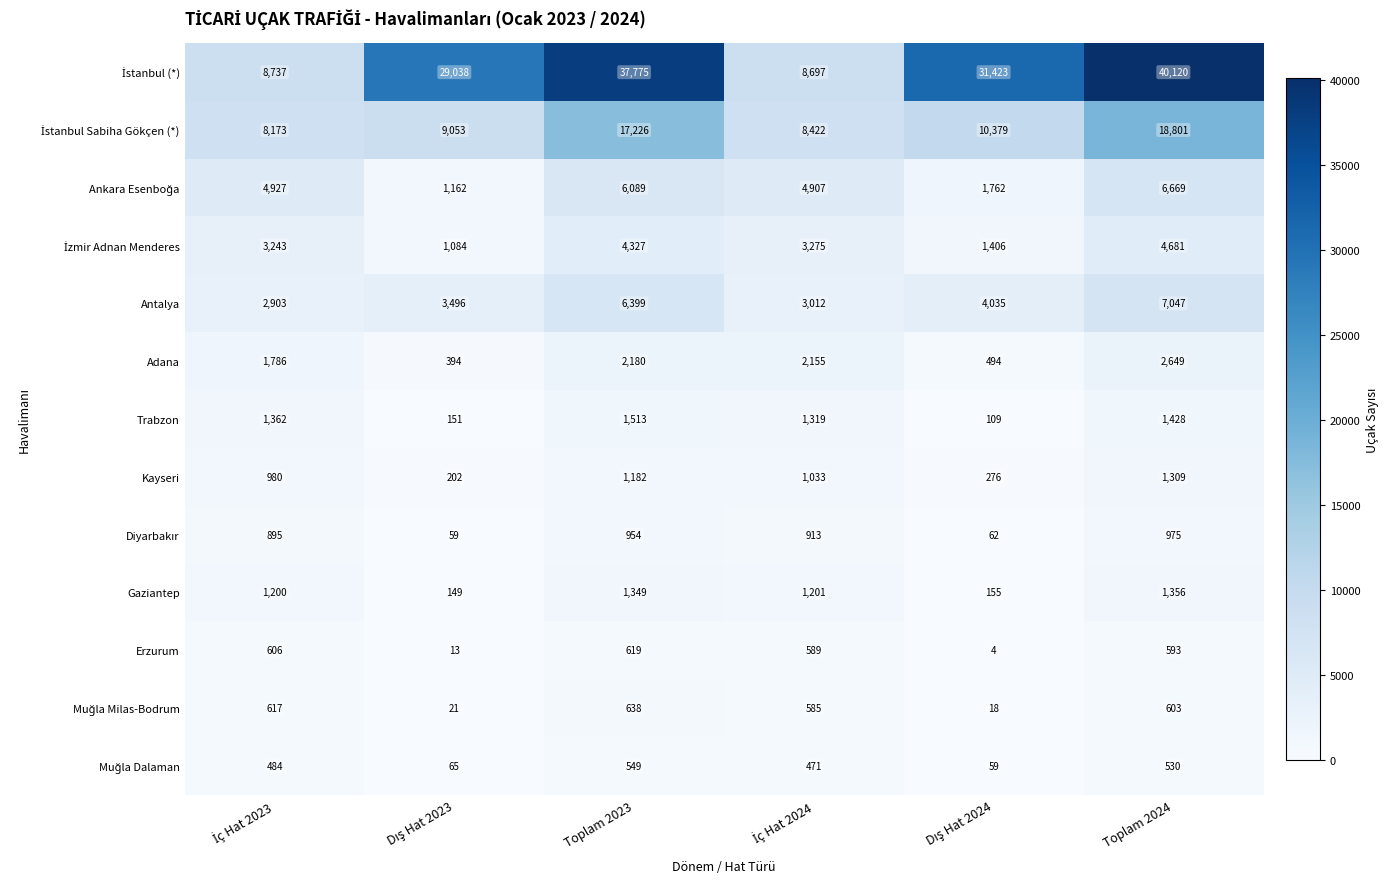

What is the minimum value shown in the chart?

4